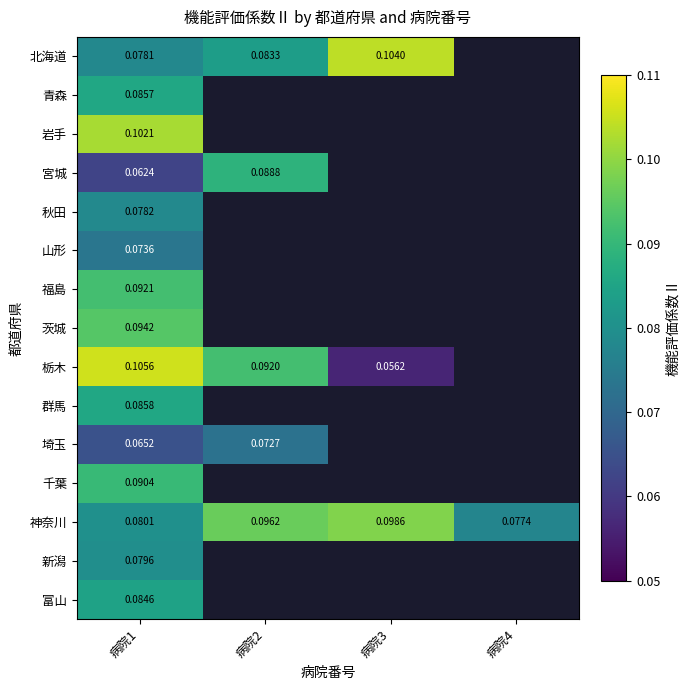

At 病院1, list the series in order from smallest to largest.

宮城, 埼玉, 山形, 北海道, 秋田, 新潟, 神奈川, 富山, 青森, 群馬, 千葉, 福島, 茨城, 岩手, 栃木